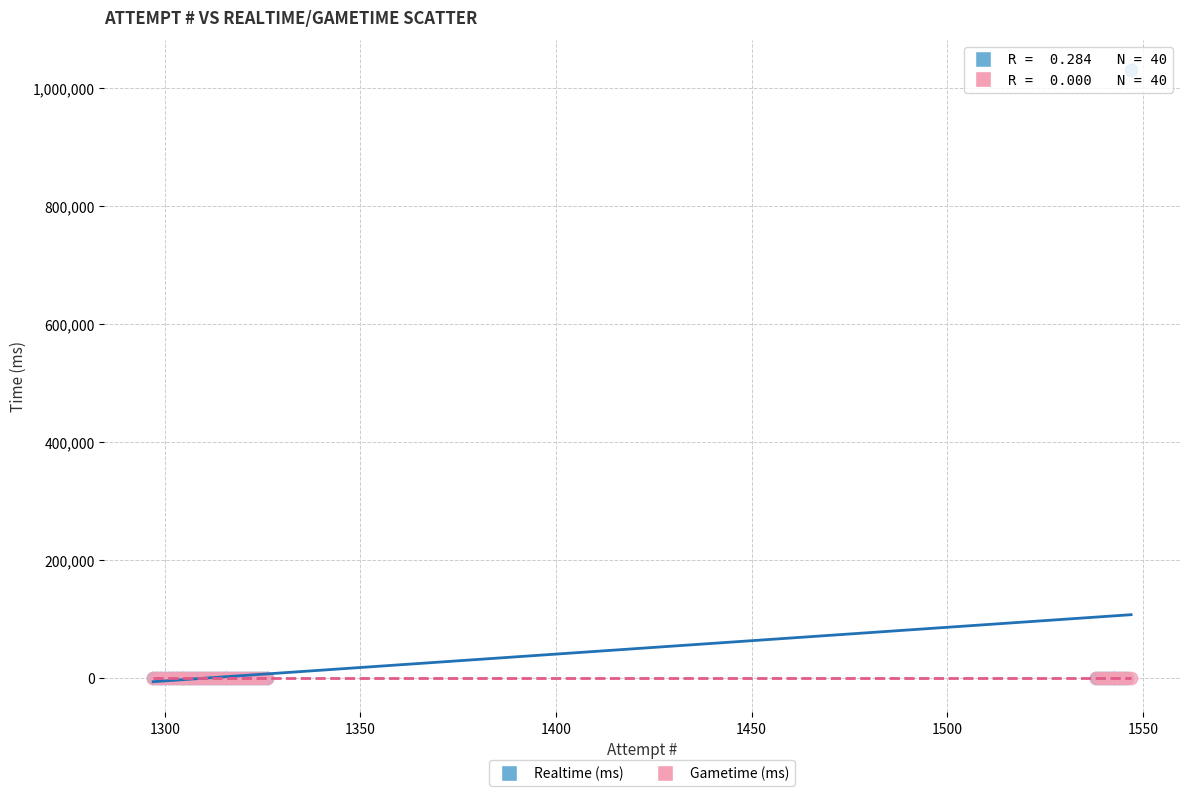

Which series contains the highest Y value?

Realtime (ms)